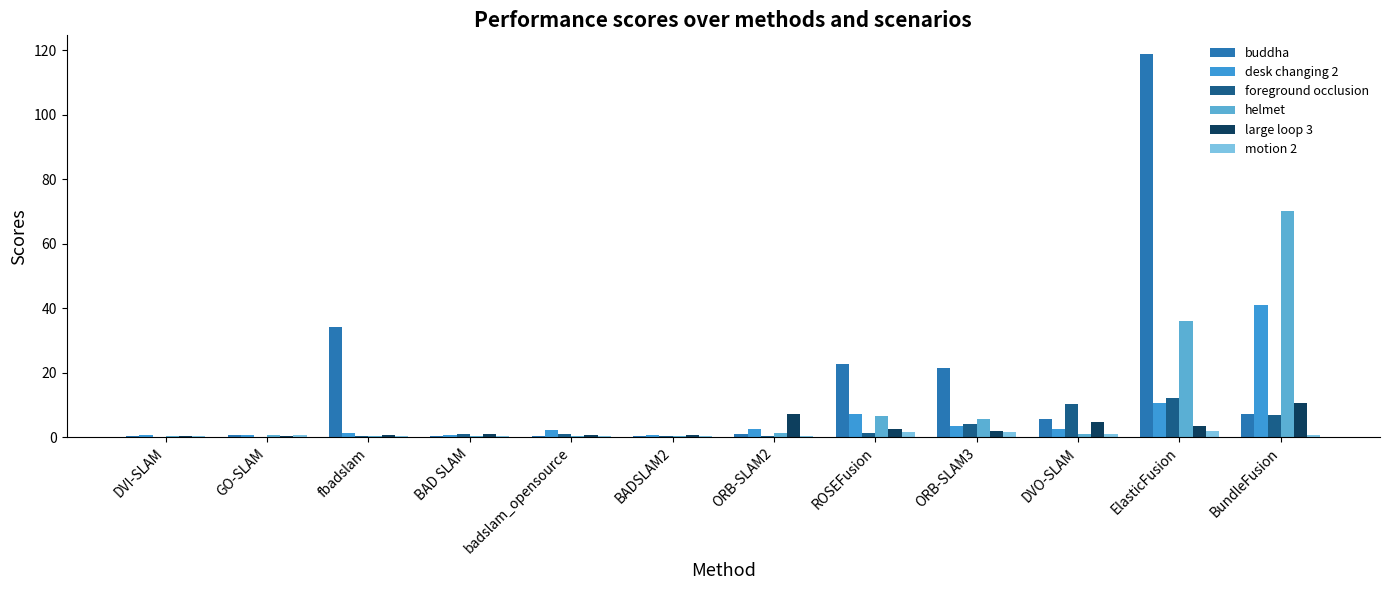

Reading left to right, extract all data points from this chart.

buddha: 0.4	0.8	34.1	0.3	0.3	0.3	1.0	22.6	21.4	5.7	118.8	7.0
desk changing 2: 0.7	0.8	1.3	0.6	2.3	0.5	2.6	7.1	3.4	2.7	10.6	41.0
foreground occlusion: 0.1	0.2	0.3	1.0	0.9	0.3	0.4	1.2	4.2	10.2	12.0	6.9
helmet: 0.4	0.8	0.5	0.3	0.3	0.5	1.2	6.7	5.8	1.0	35.9	70.2
large loop 3: 0.3	0.3	0.6	0.9	0.8	0.7	7.0	2.4	2.0	4.6	3.6	10.6
motion 2: 0.2	0.5	0.4	0.4	0.5	0.4	0.5	1.6	1.5	1.1	1.9	0.6